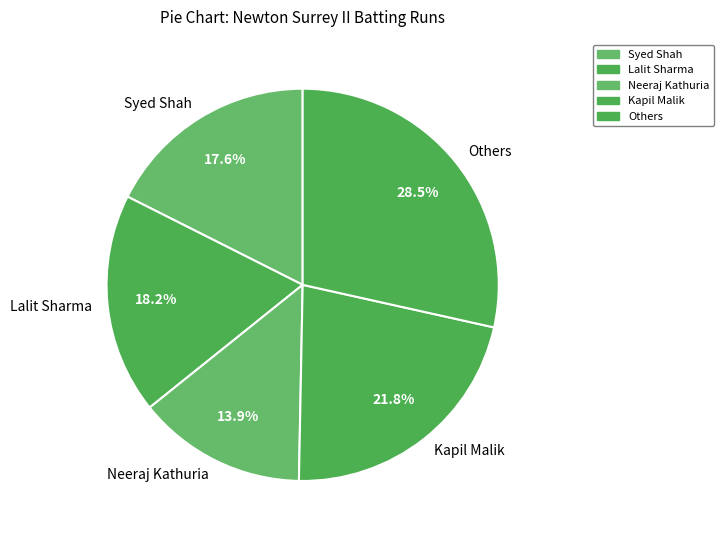

Between Neeraj Kathuria and Kapil Malik, which is larger?

Kapil Malik